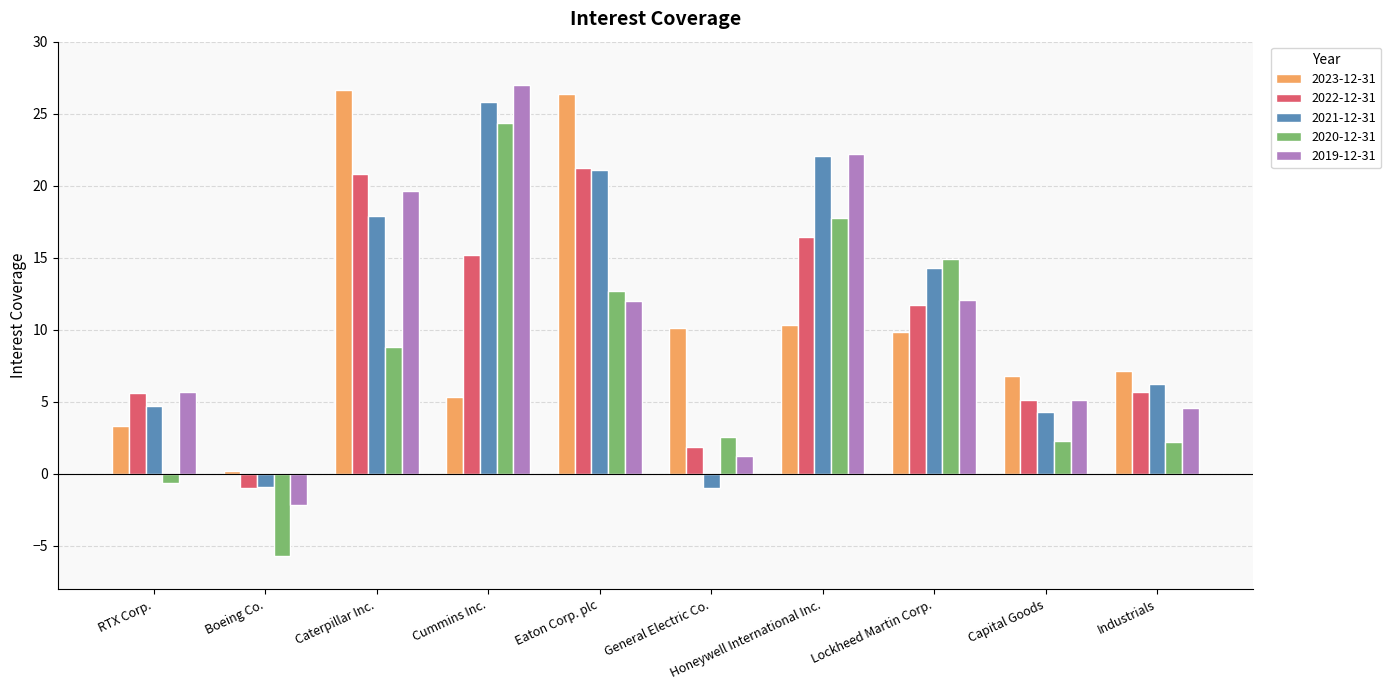

What are all the series names shown in the legend?

2023-12-31, 2022-12-31, 2021-12-31, 2020-12-31, 2019-12-31